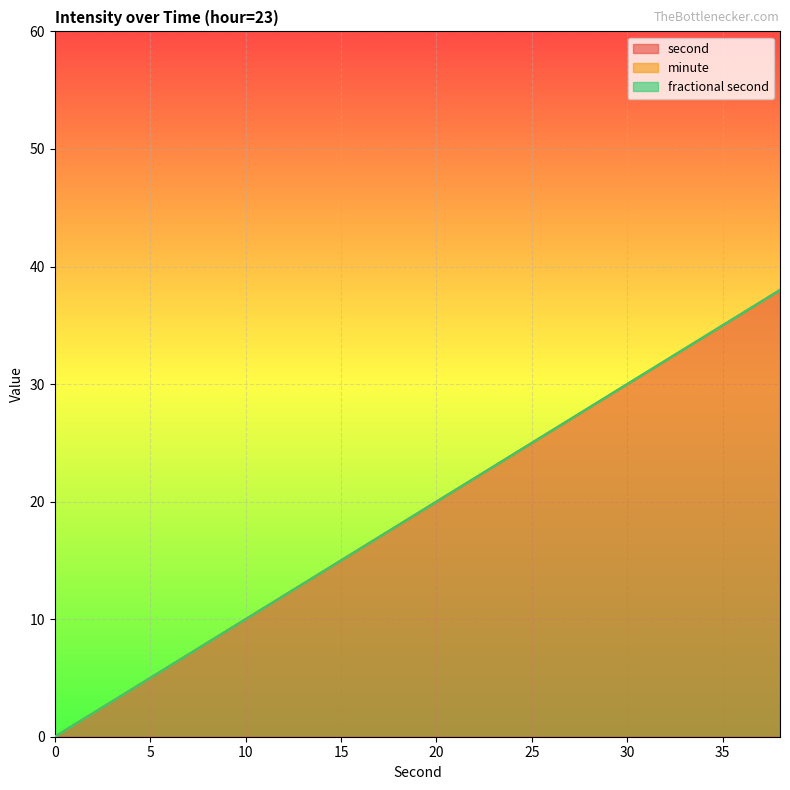

Is it true that fractional second equals 0 at 30?

True